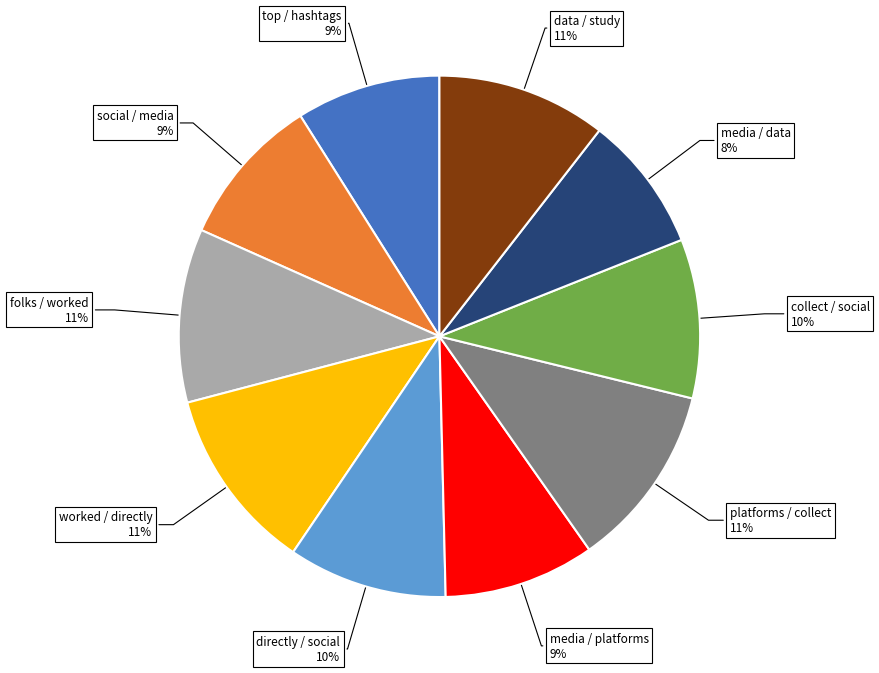

Is there any slice that represents more than half of the pie?

No